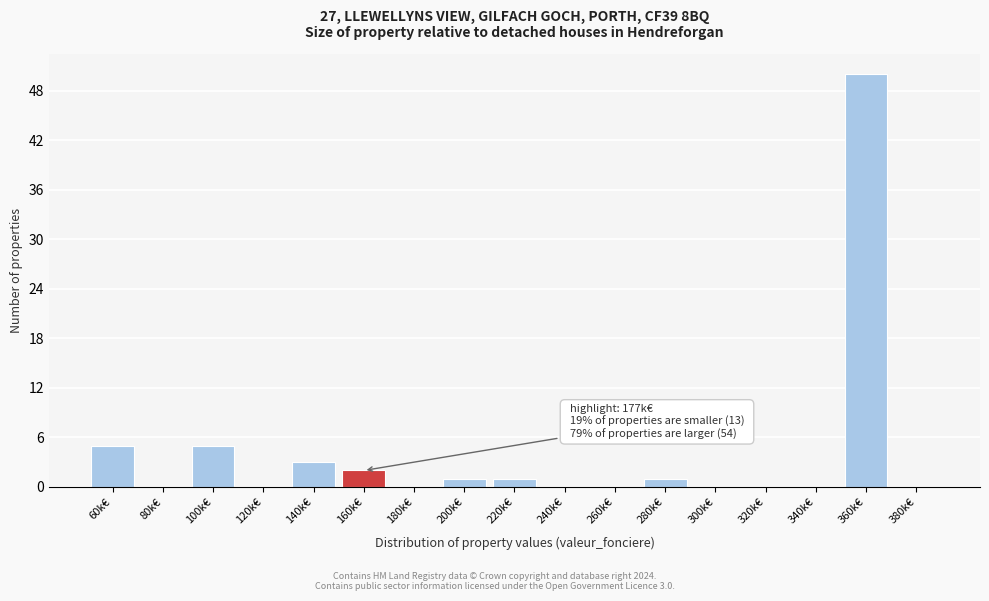

Reading right to left, list all the values displayed in this chart.

380k€=0	360k€=50	340k€=0	320k€=0	300k€=0	280k€=1	260k€=0	240k€=0	220k€=1	200k€=1	180k€=0	160k€=2	140k€=3	120k€=0	100k€=5	80k€=0	60k€=5